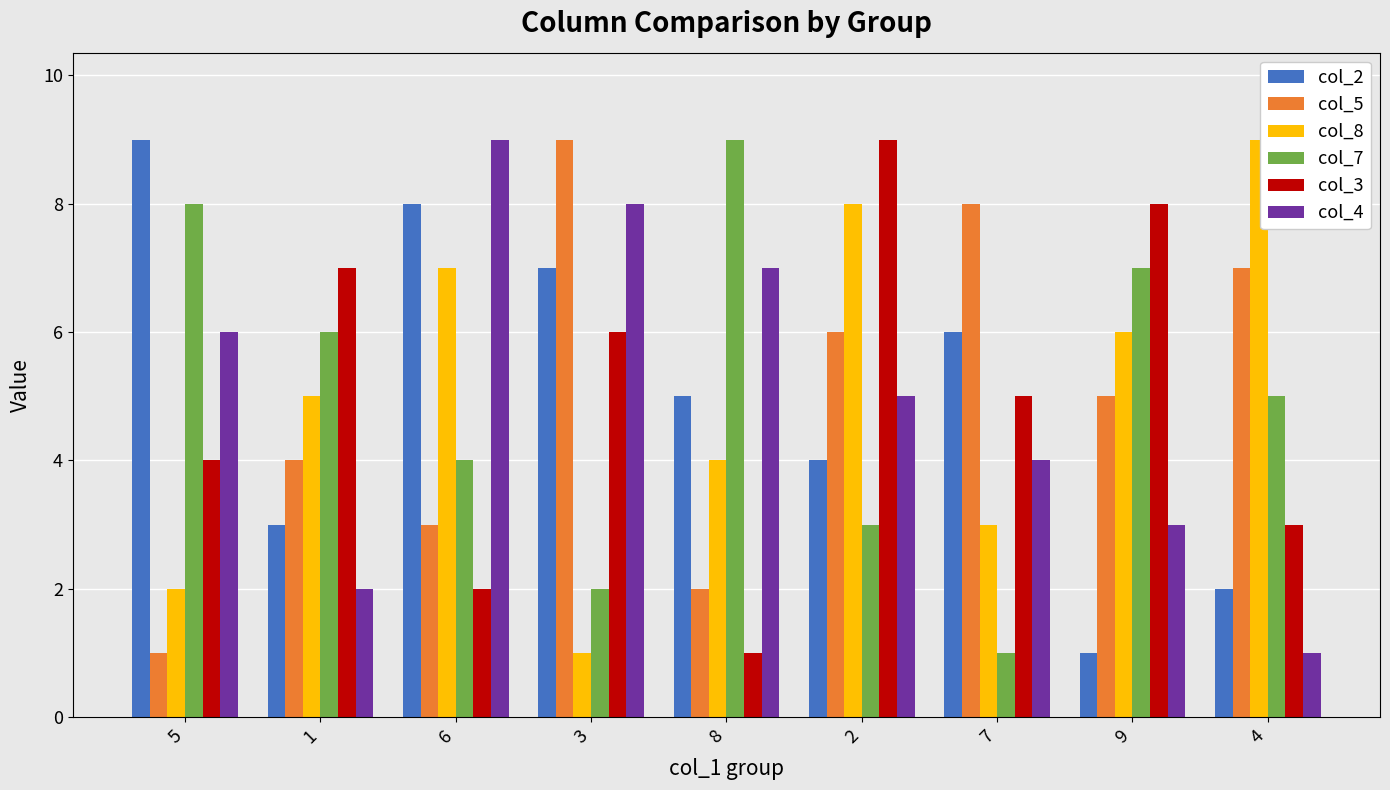

What is the label of the 6th bar from the left?

2